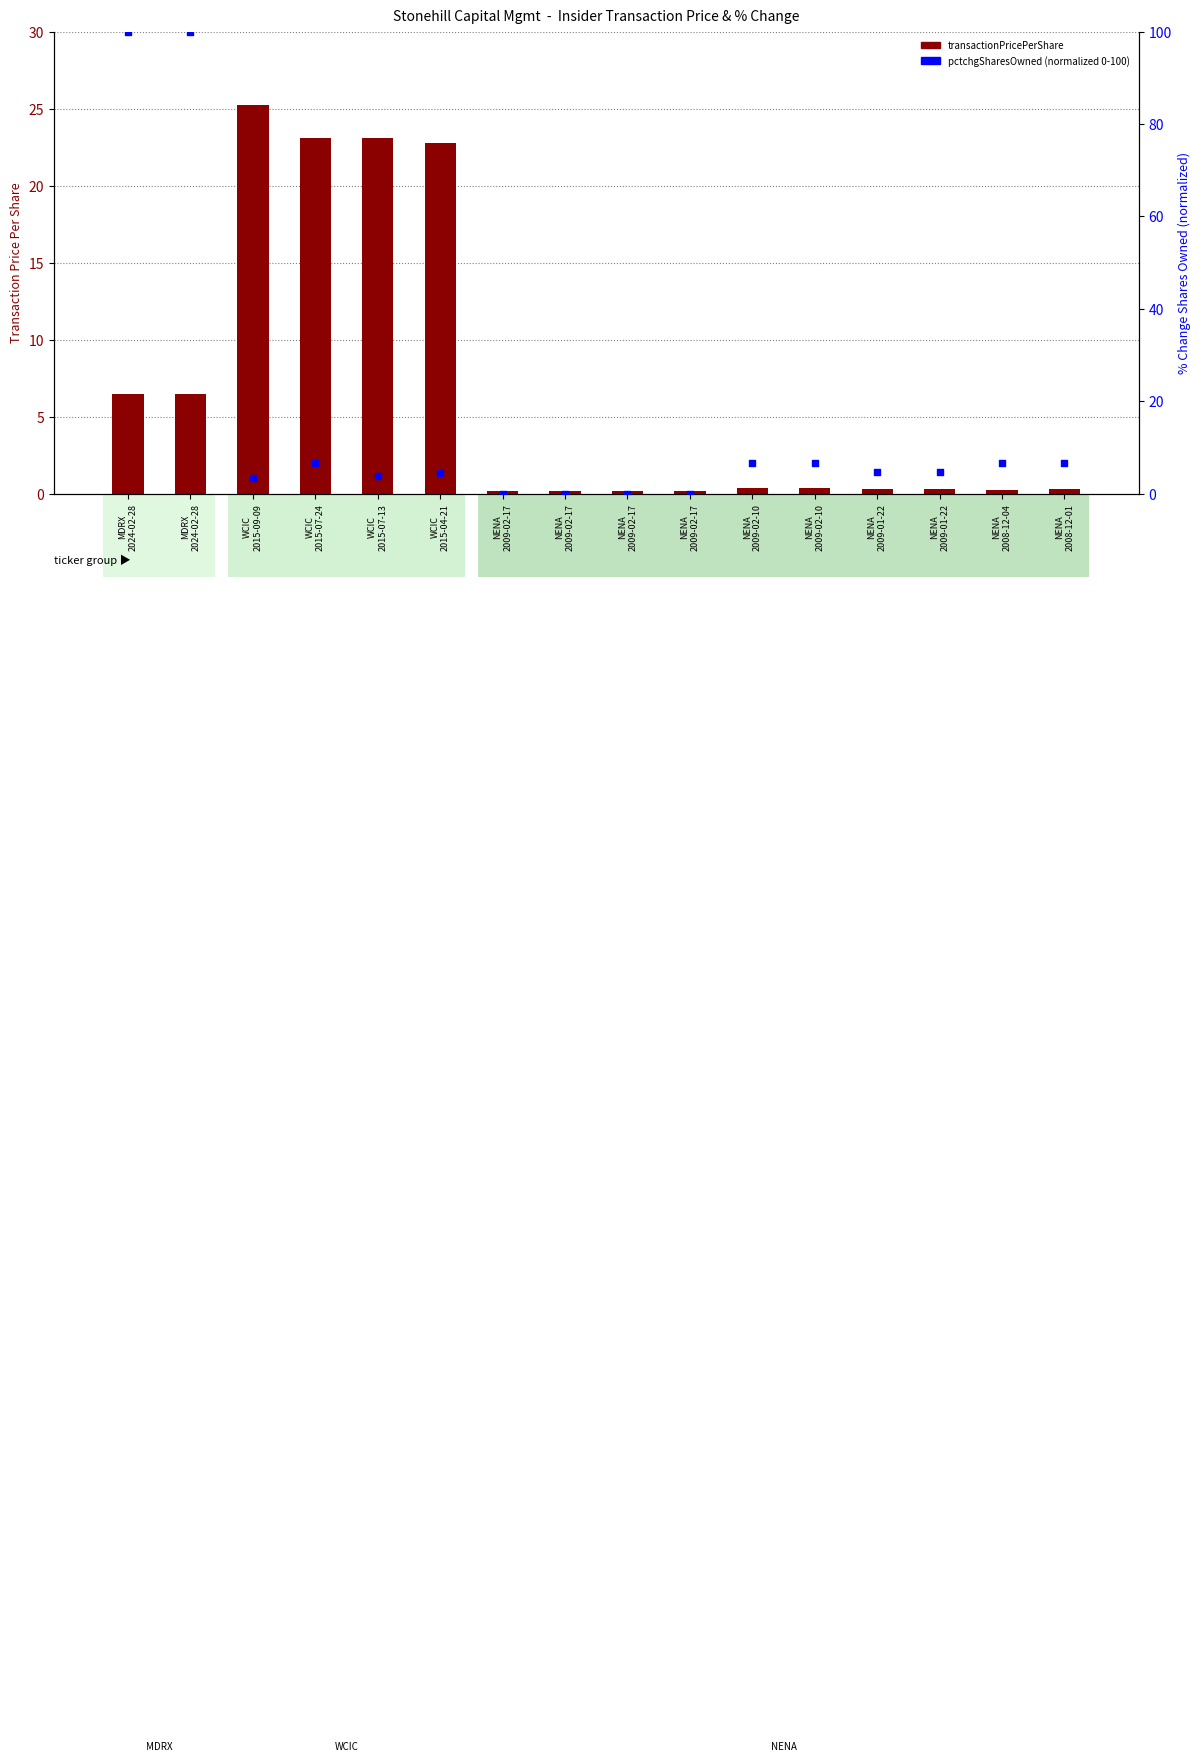

Is the value of pctchgSharesOwned (normalized) at NENA
2009-02-17 greater than the value of transactionPricePerShare at WCIC
2015-04-21?

No